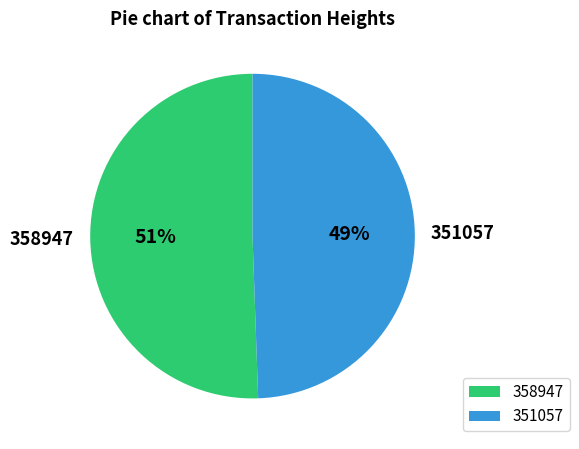

Which has a higher value, 351057 or 358947?

358947